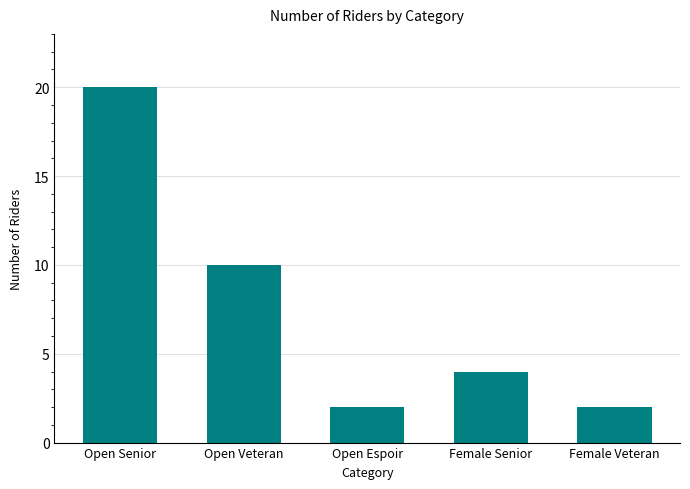

Are the bars grouped side by side (vs. stacked)?

No